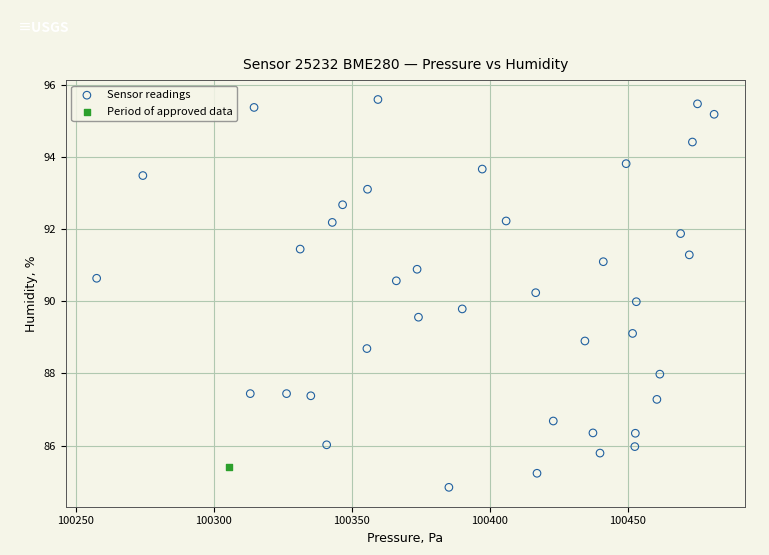

What are all the series names shown in the legend?

Sensor readings, Period of approved data